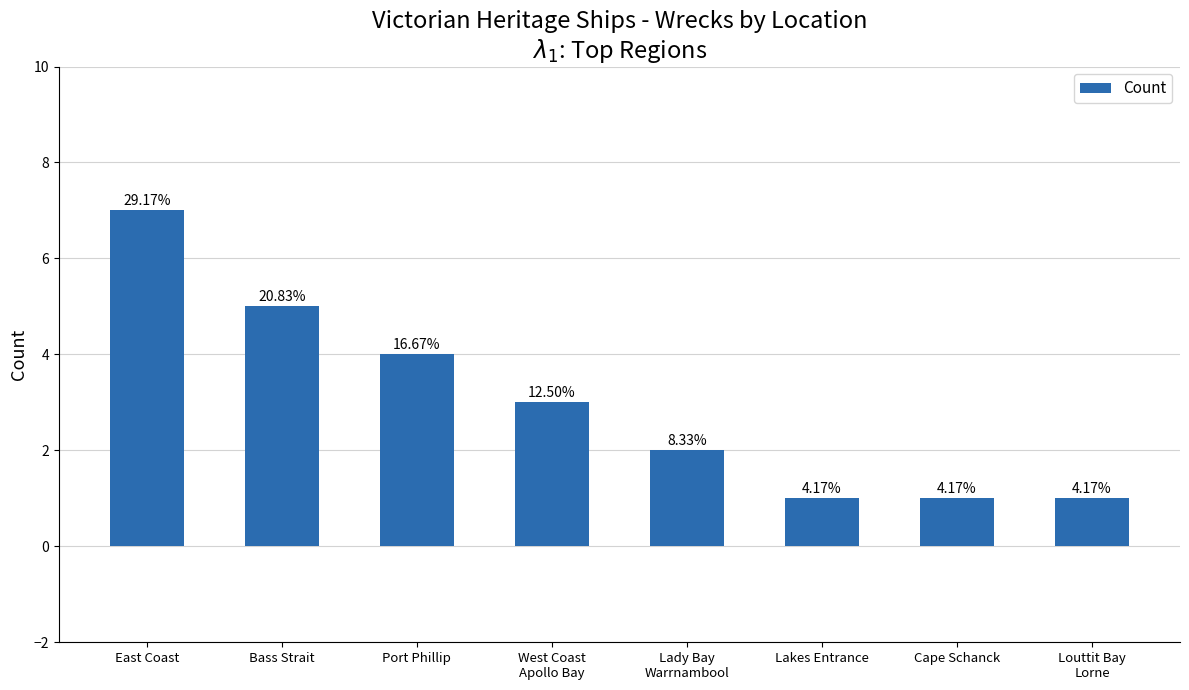

Reading left to right, extract all data points from this chart.

East Coast=7	Bass Strait=5	Port Phillip=4	West Coast
Apollo Bay=3	Lady Bay
Warrnambool=2	Lakes Entrance=1	Cape Schanck=1	Louttit Bay
Lorne=1